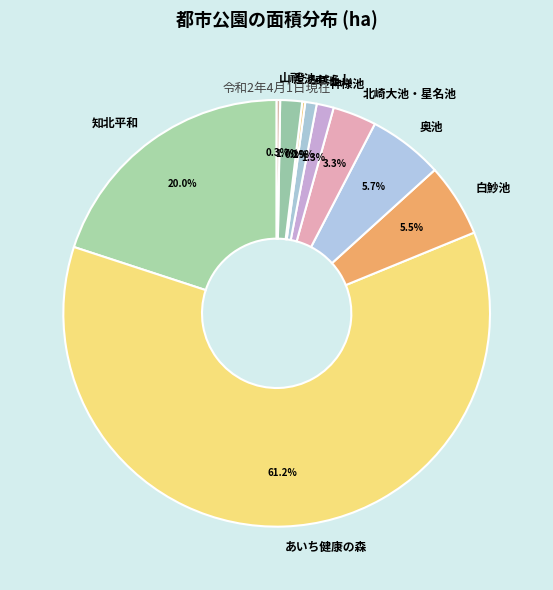

To the nearest percent, what is the difference between the largest and smallest slice percentages?

61%